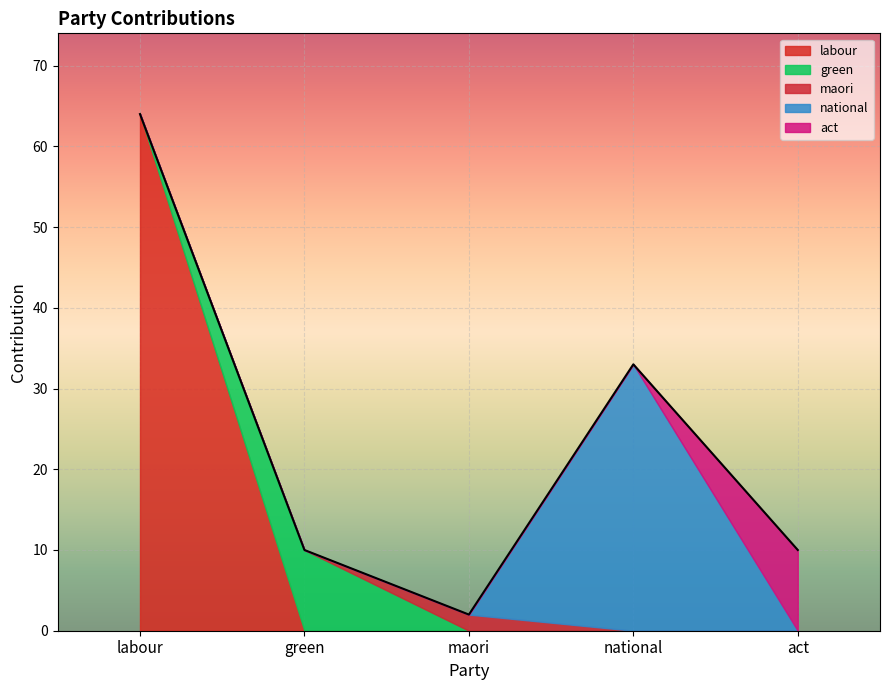

The green series shows 0 at maori. True or false?

True